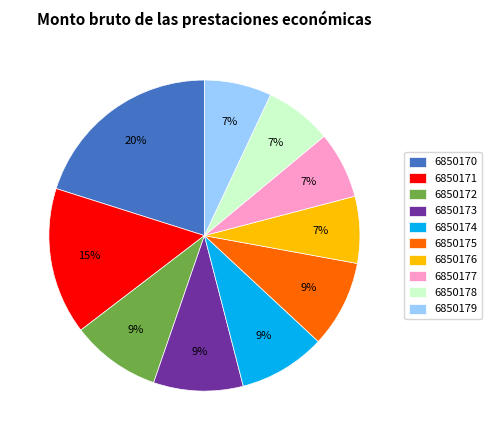

Count the number of slices in the pie.

10